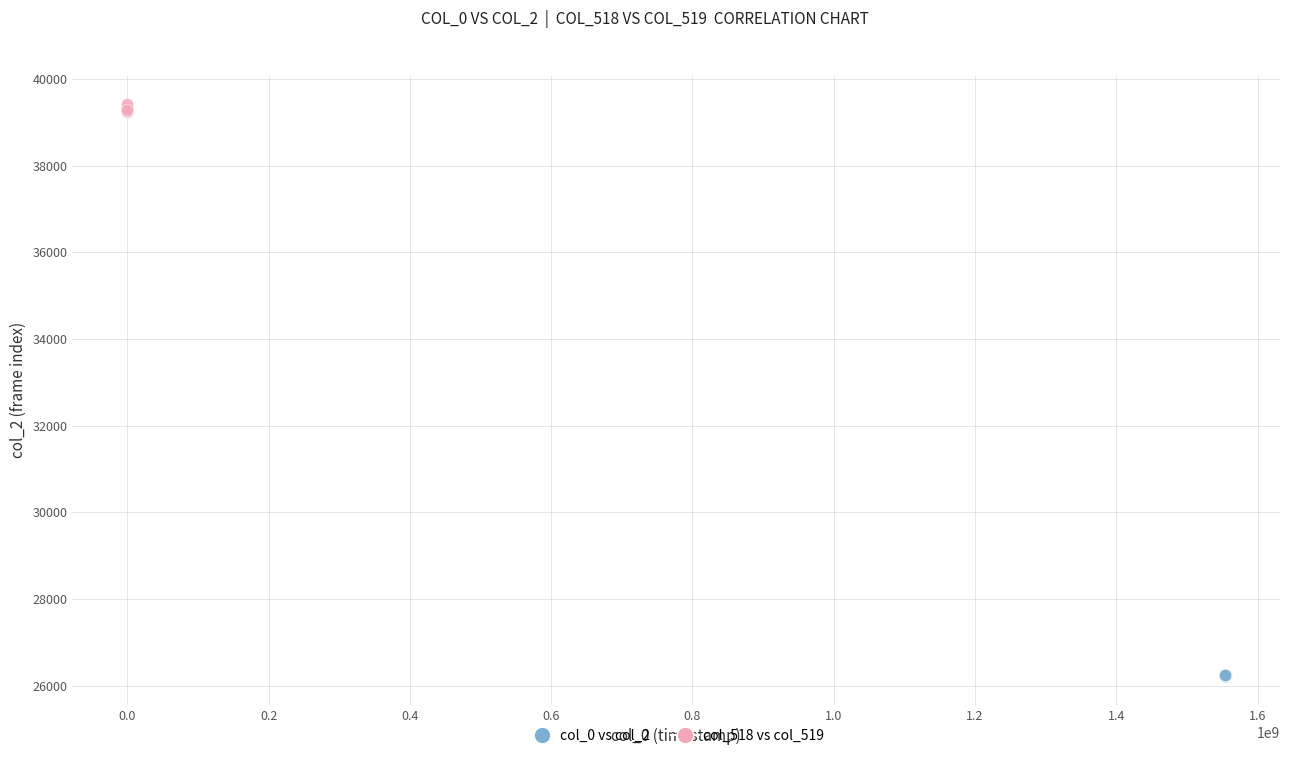

Which series has the largest Y range (max minus min)?

col_518 vs col_519